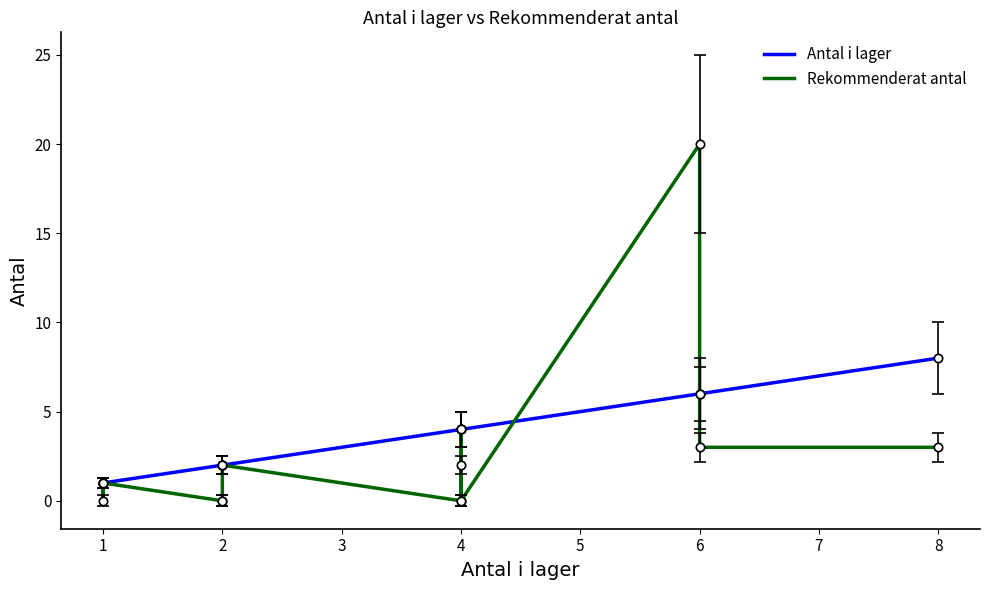

List the series in order of their peak value, highest first.

Rekommenderat antal, Antal i lager